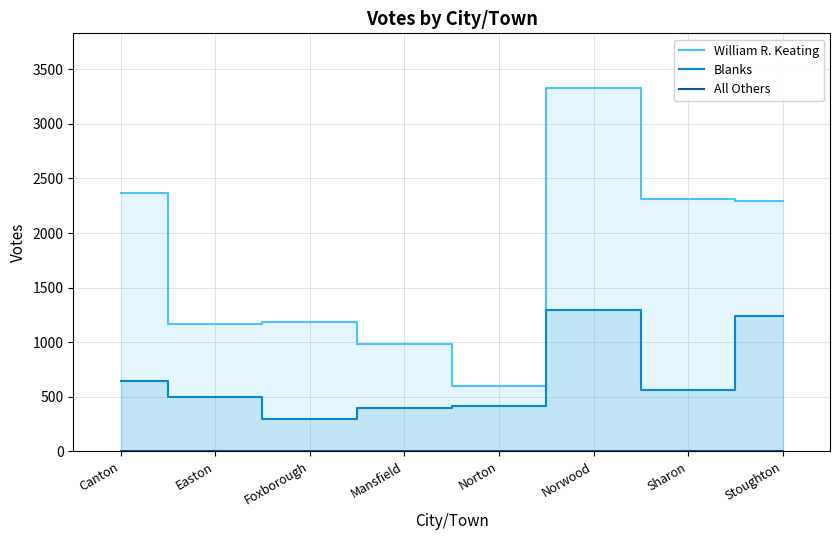

What is the greatest value displayed?

3330